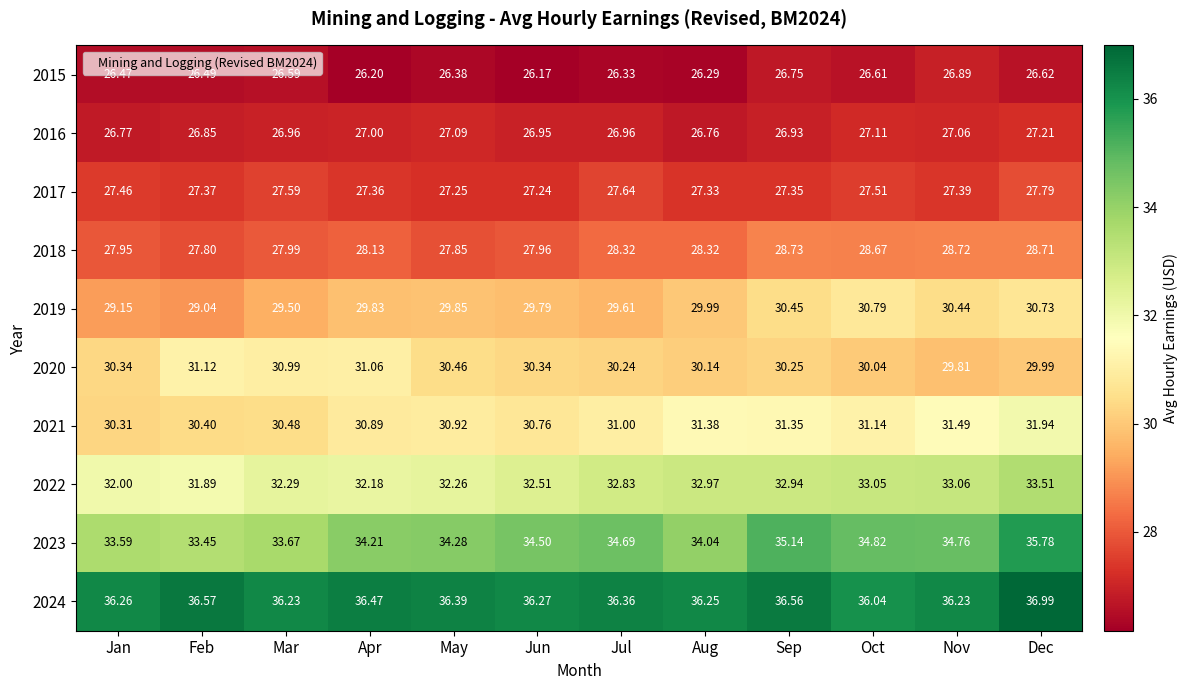

Is the value of 2017 at Jun greater than the value of 2021 at Aug?

No